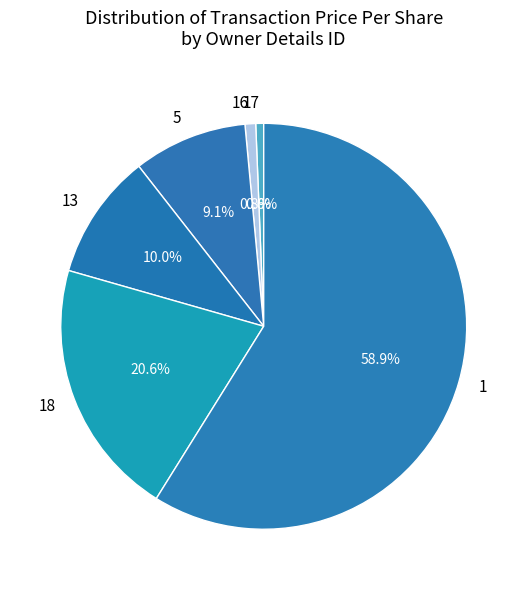

To the nearest percent, what is the difference between the largest and smallest slice percentages?

58%